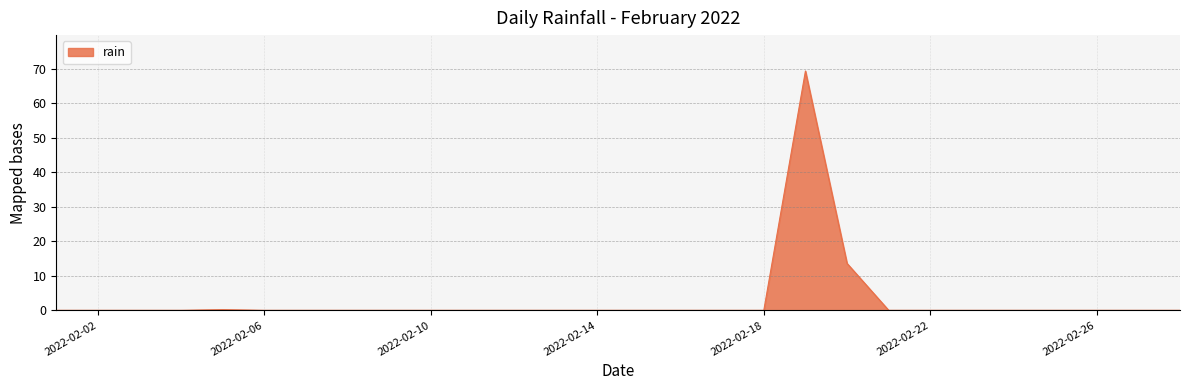

What is the difference between the maximum and minimum values?

69.4